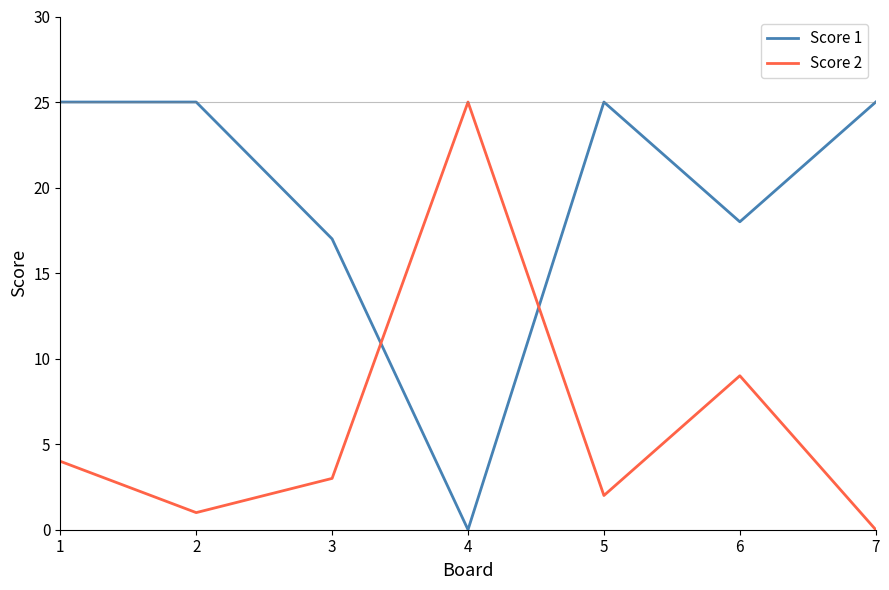

At how many categories does at least one series exceed 11?

7